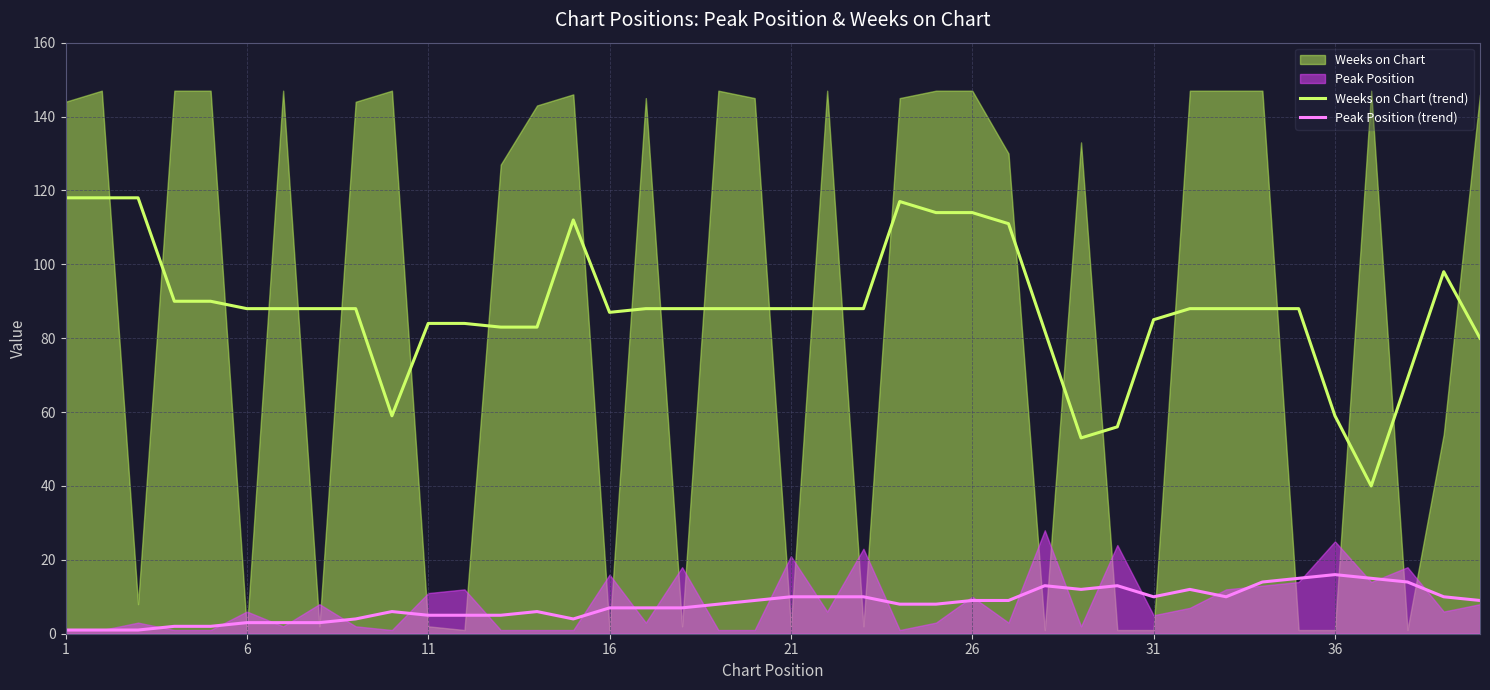

True or false: Peak Position (trend) and Weeks on Chart (trend) intersect in this chart.

False